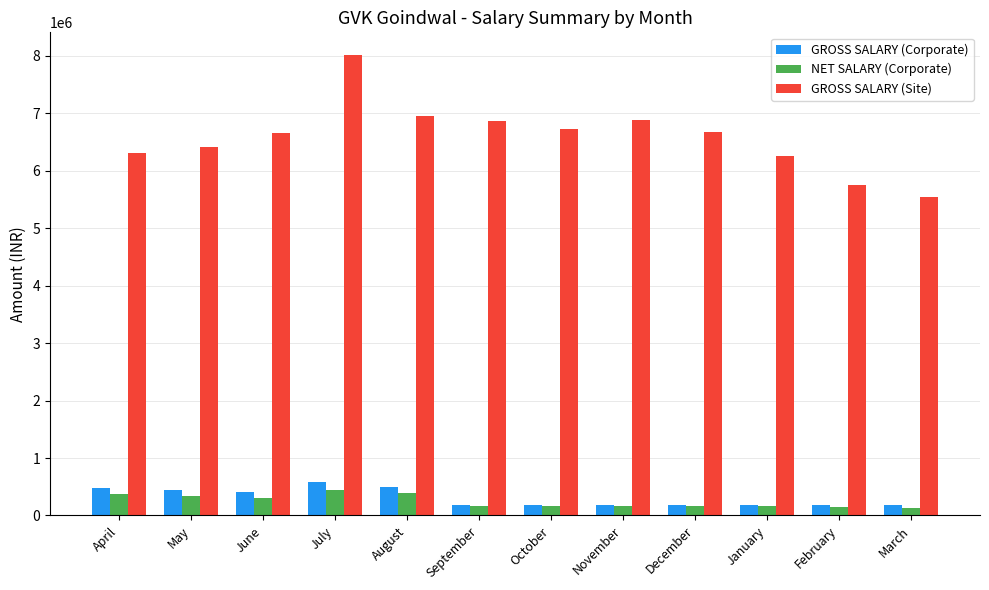

What is the difference between the highest and lowest values at October?

6568117